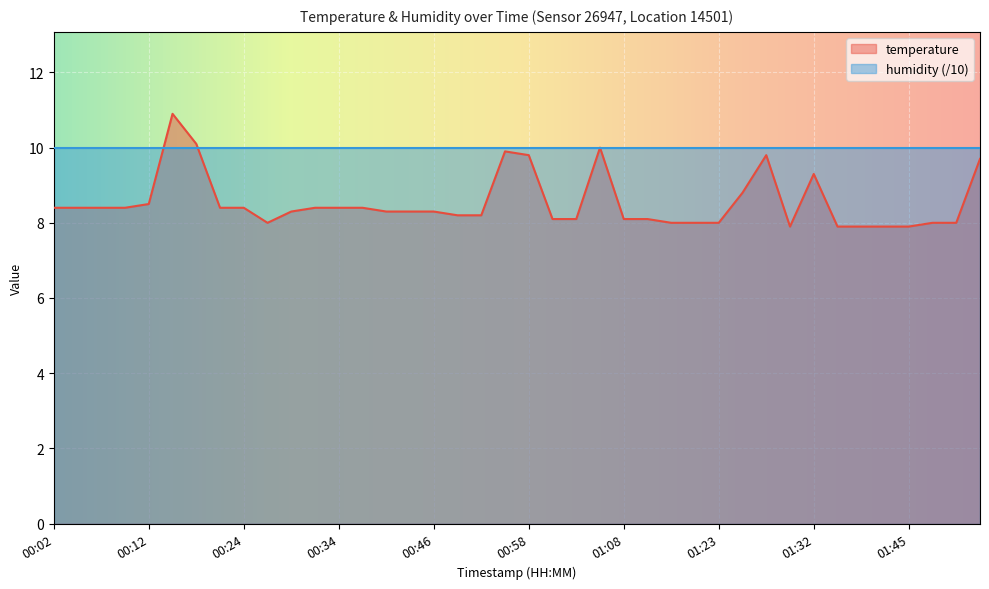

True or false: the data shows 10.8 at 01:23.

False